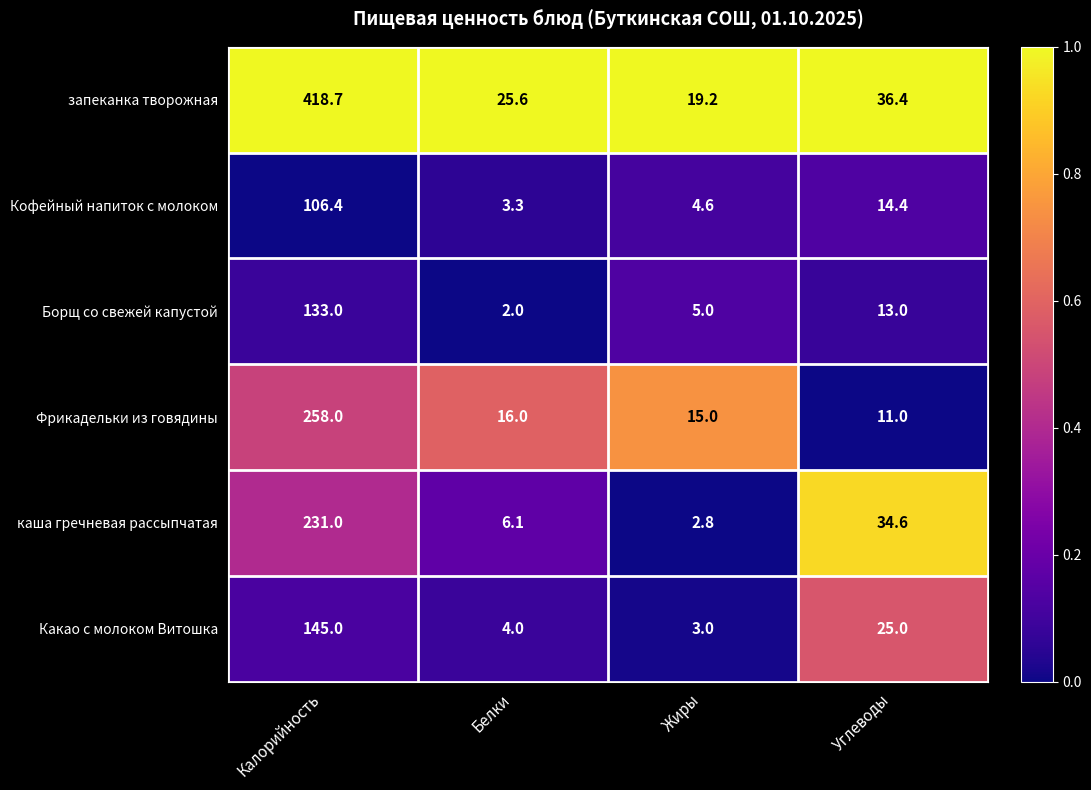

How many distinct data groups are displayed?

6